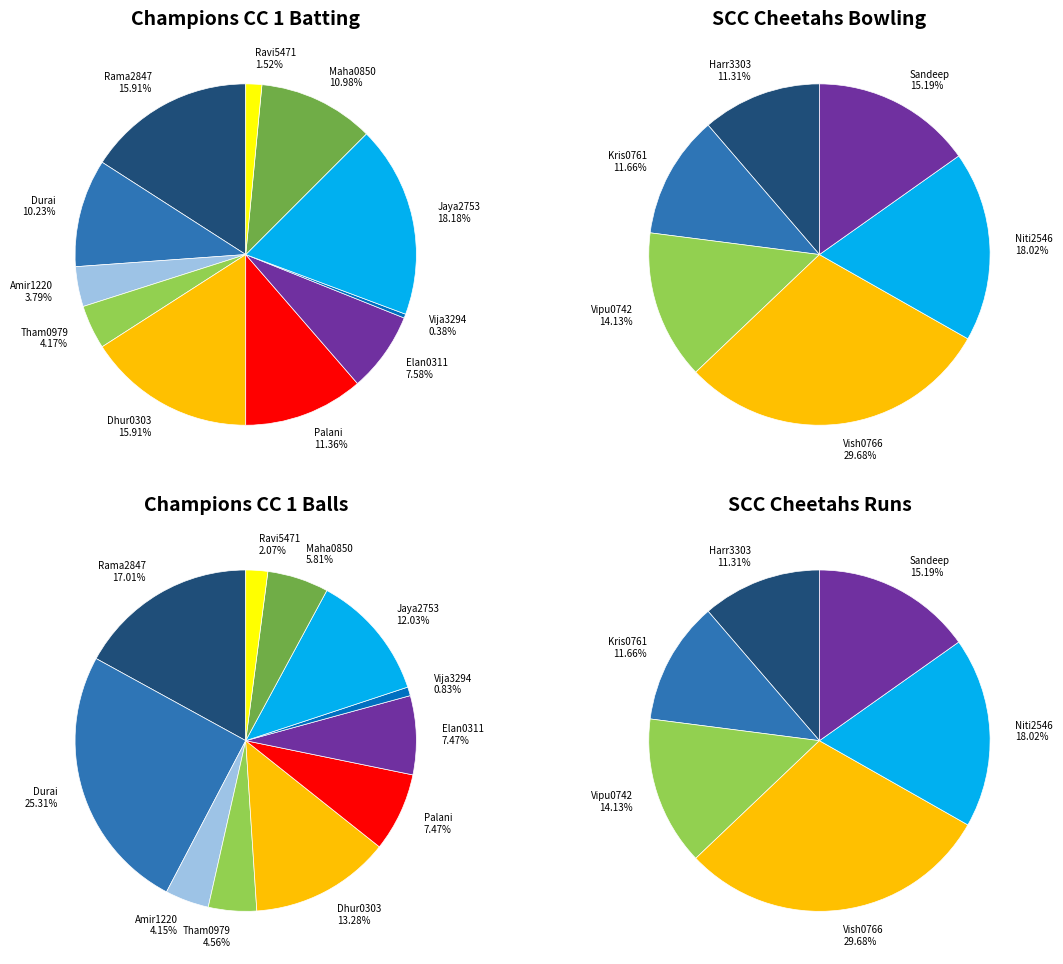

To the nearest percent, what percentage of the pie is Jaya2753 Jayaraman?

18%